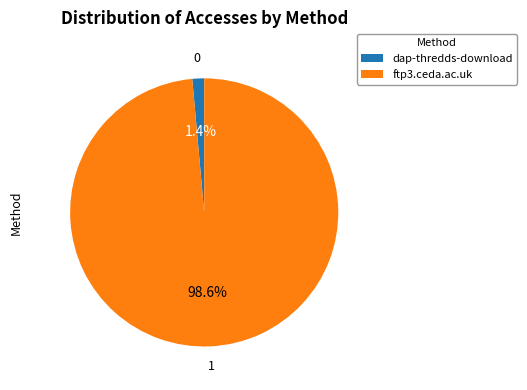

Is it true that ftp3.ceda.ac.uk is 89% of the pie?

False